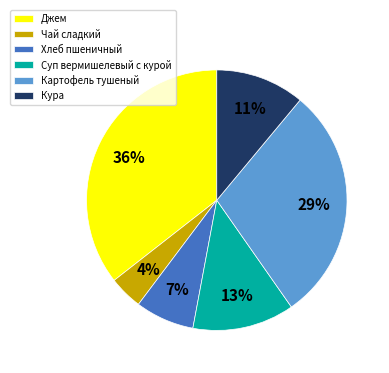

What percentage is the Суп вермишелевый с курой slice, to the nearest percent?

13%